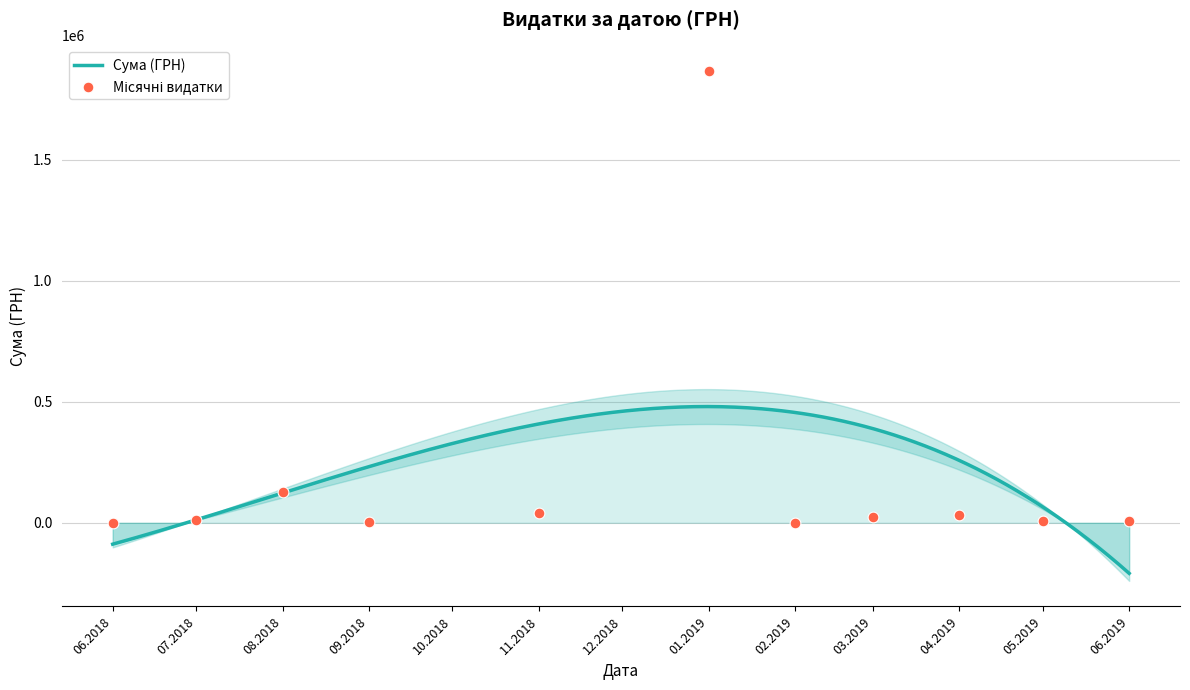

What is the minimum value for Сума (ГРН)?

-209026.9